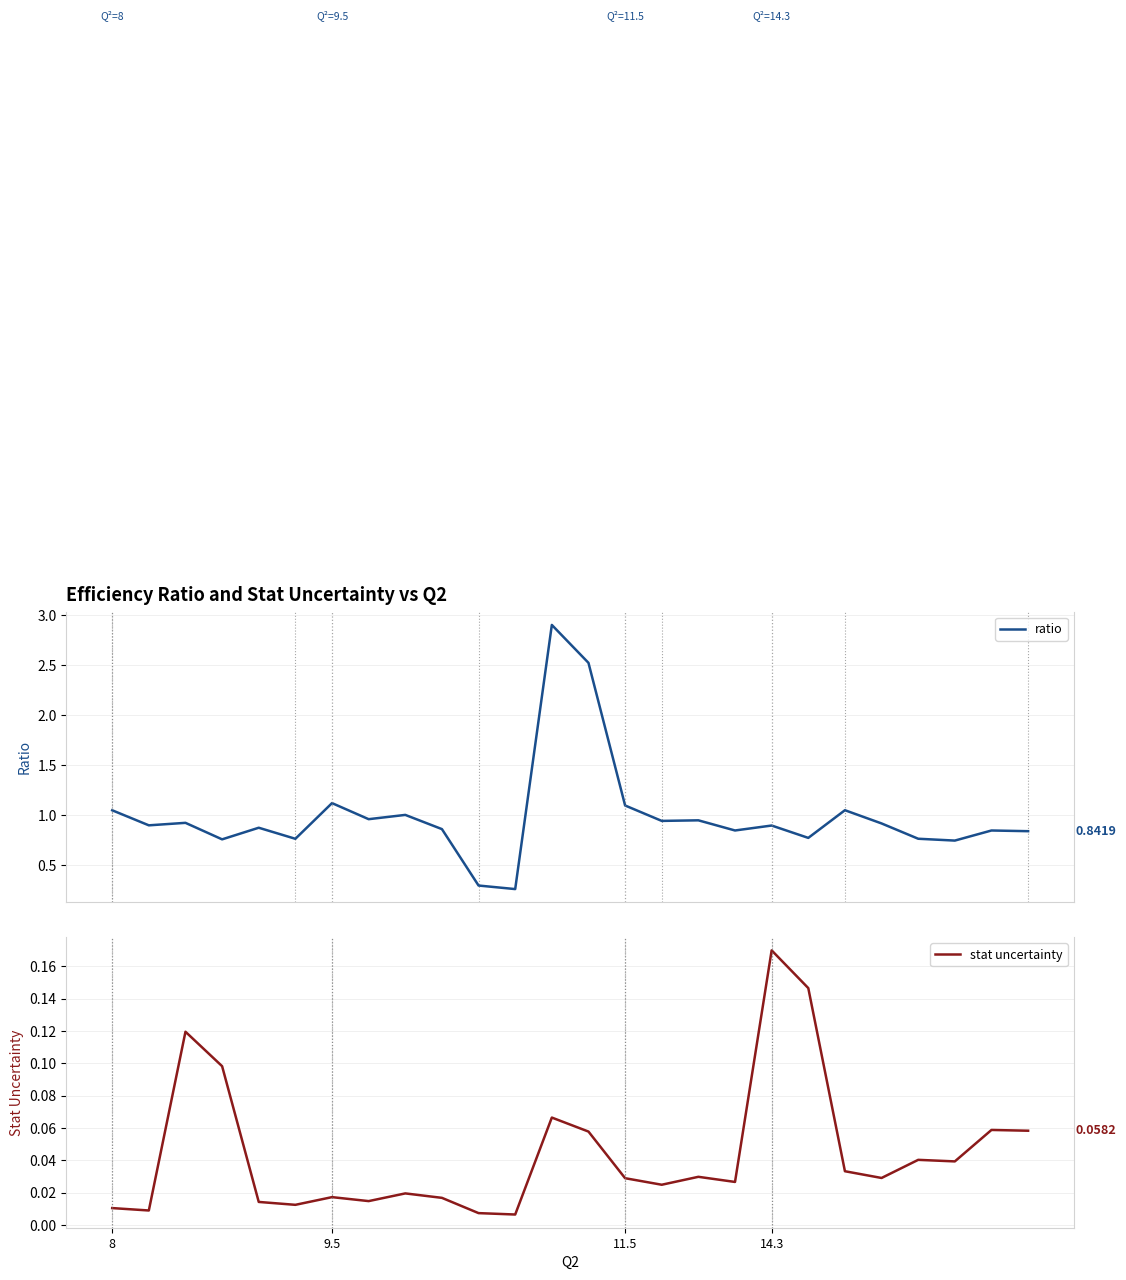

The value of stat uncertainty at 11.5 is 0.0. True or false?

False